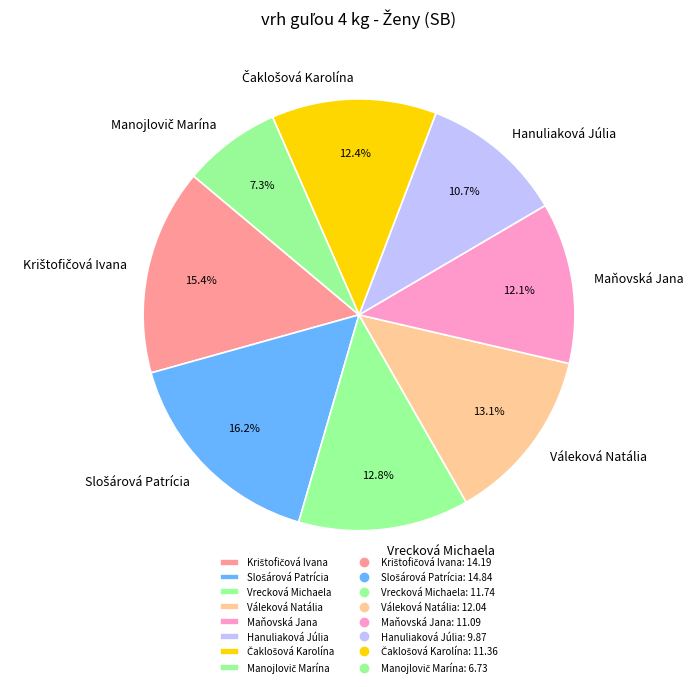

Does Váleková Natália represent more than half of the total?

No